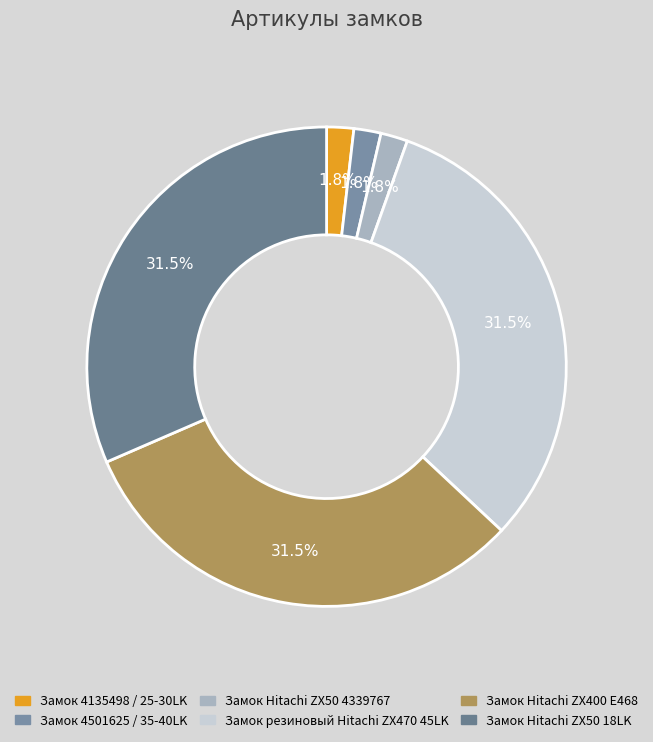

Count the number of slices in the pie.

6